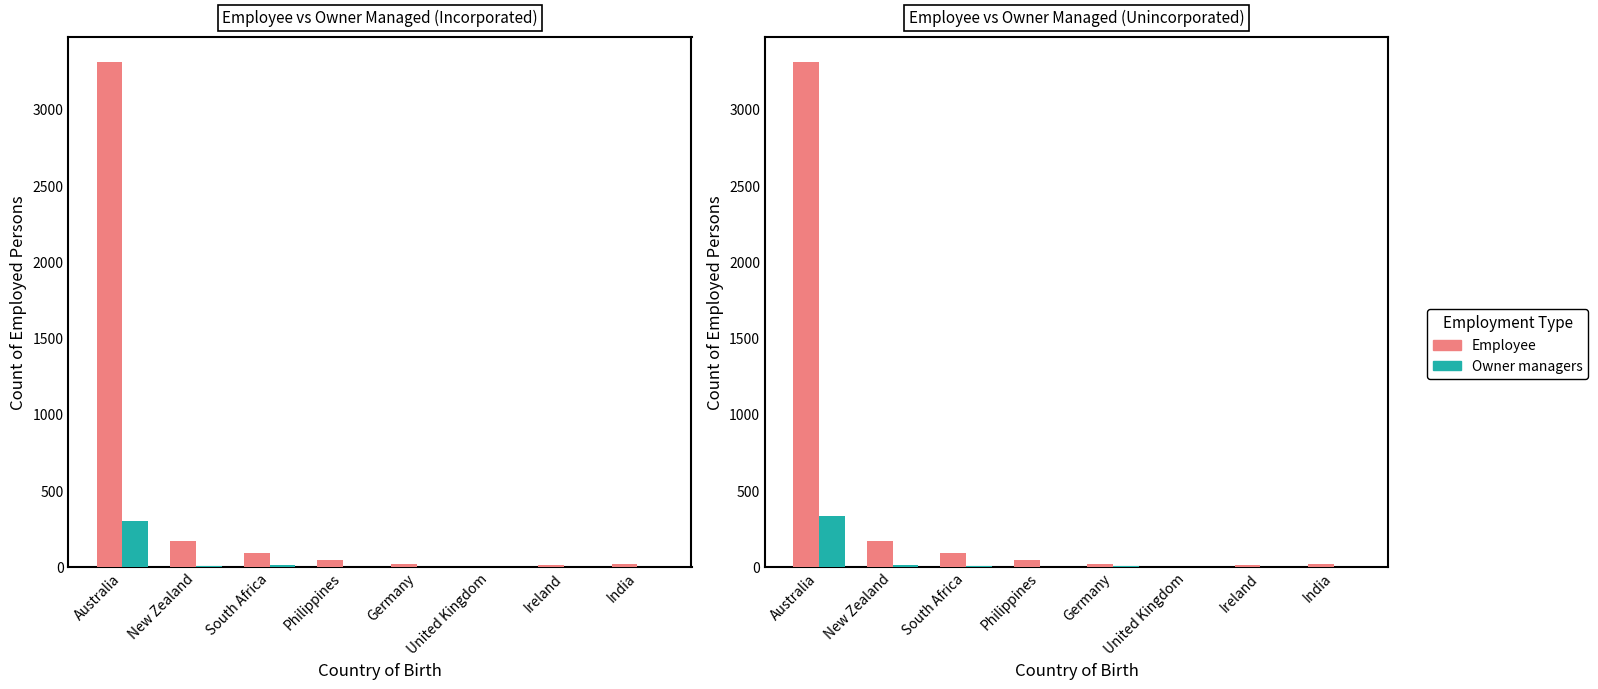

What is the highest value of the Employee series?

3308